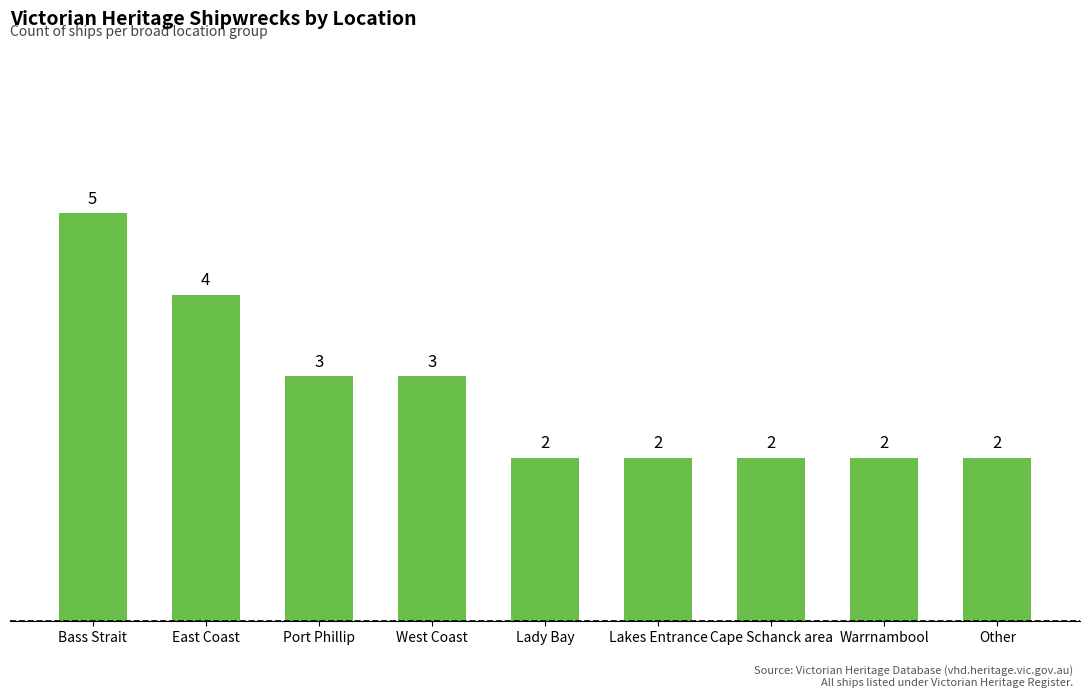

How many data points does each series have?

9